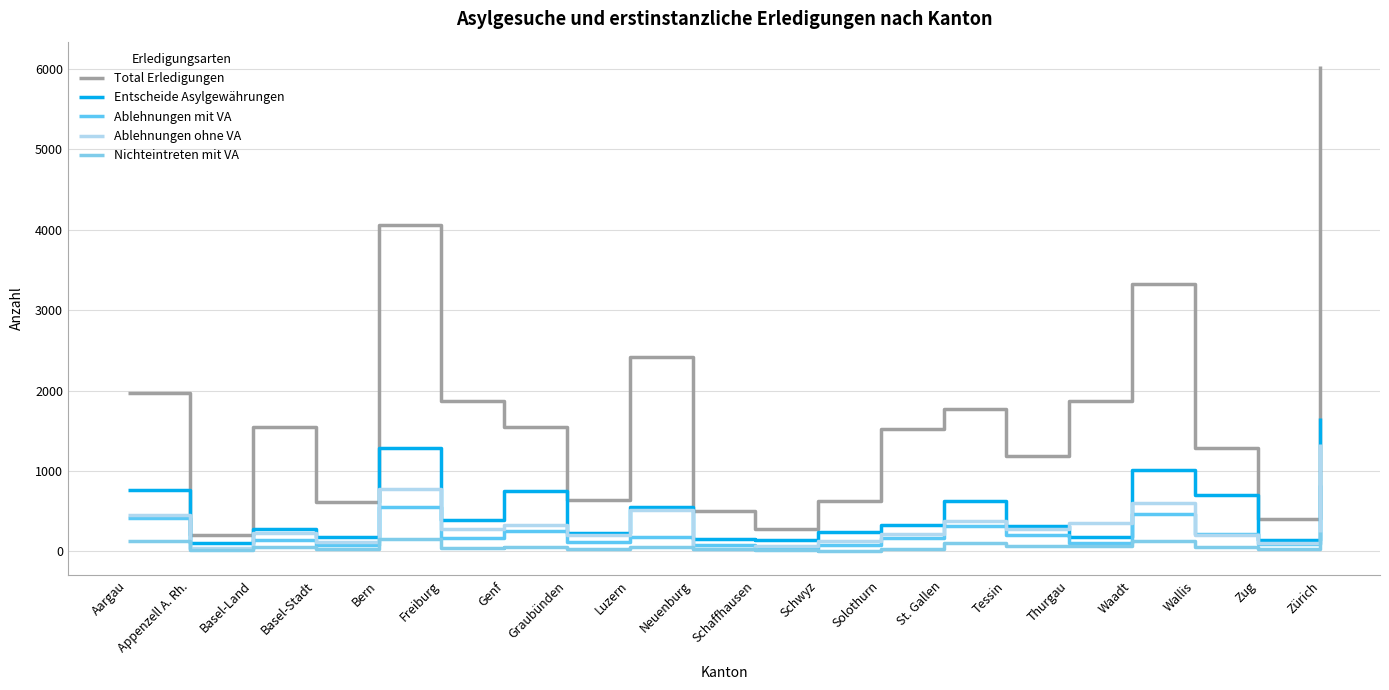

At which label does Entscheide Asylgewährungen first exceed 333?

Aargau